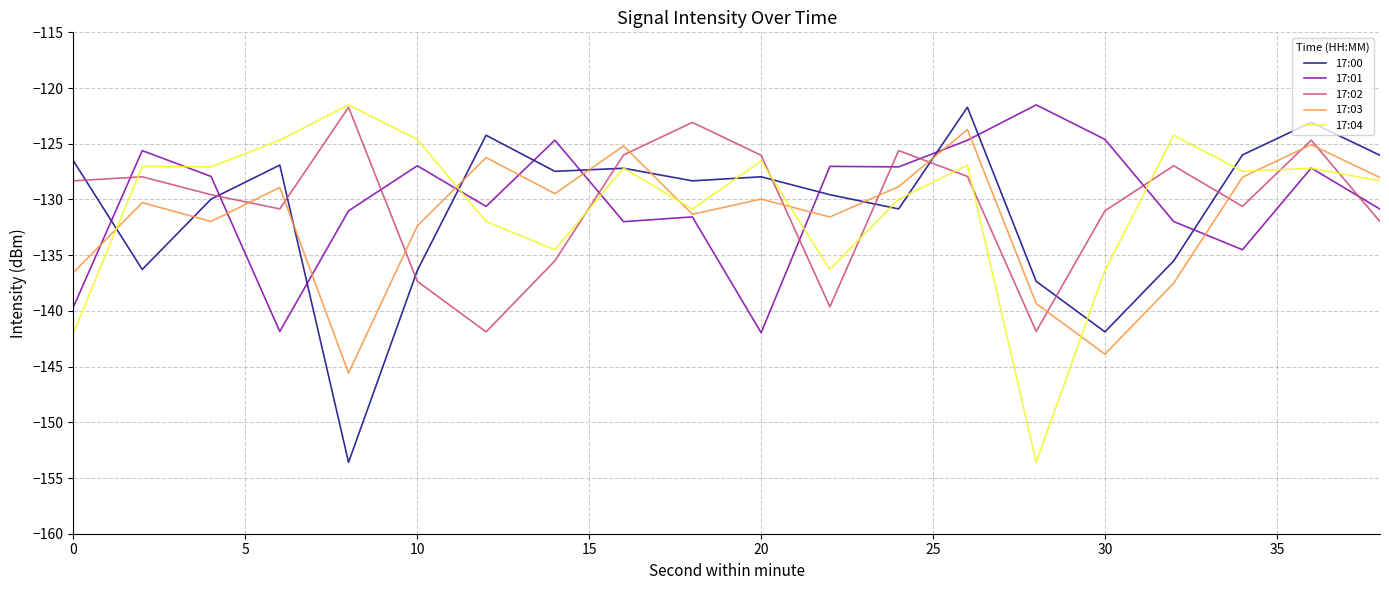

What is the minimum value for 17:01?

-142.0